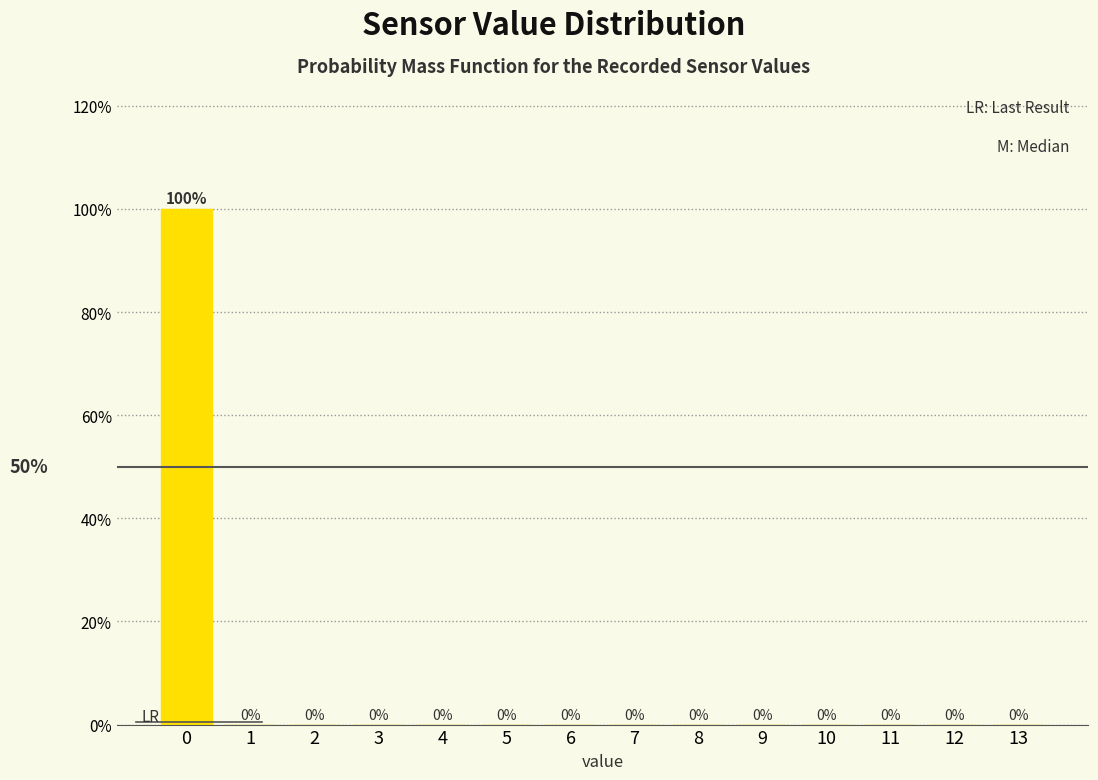

Are the bars horizontal?

No